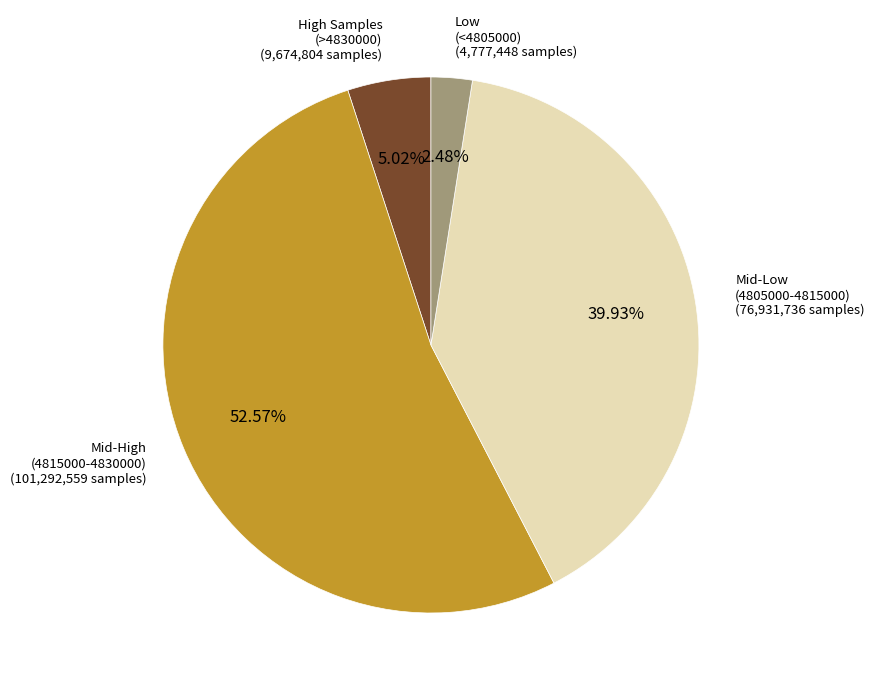

Is there any slice that represents more than half of the pie?

Yes